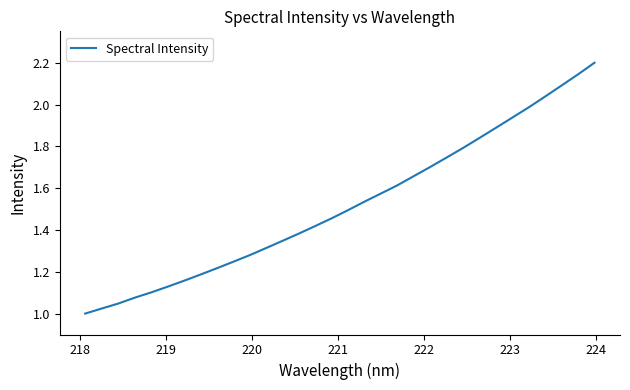

What is the maximum value shown in the chart?

2.2